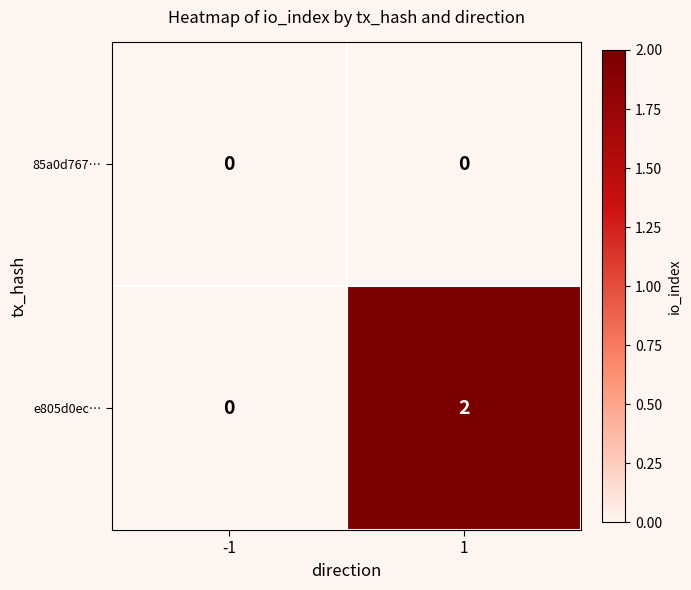

Reading left to right, list all the values displayed in this chart.

85a0d767…: 0	0
e805d0ec…: 0	2